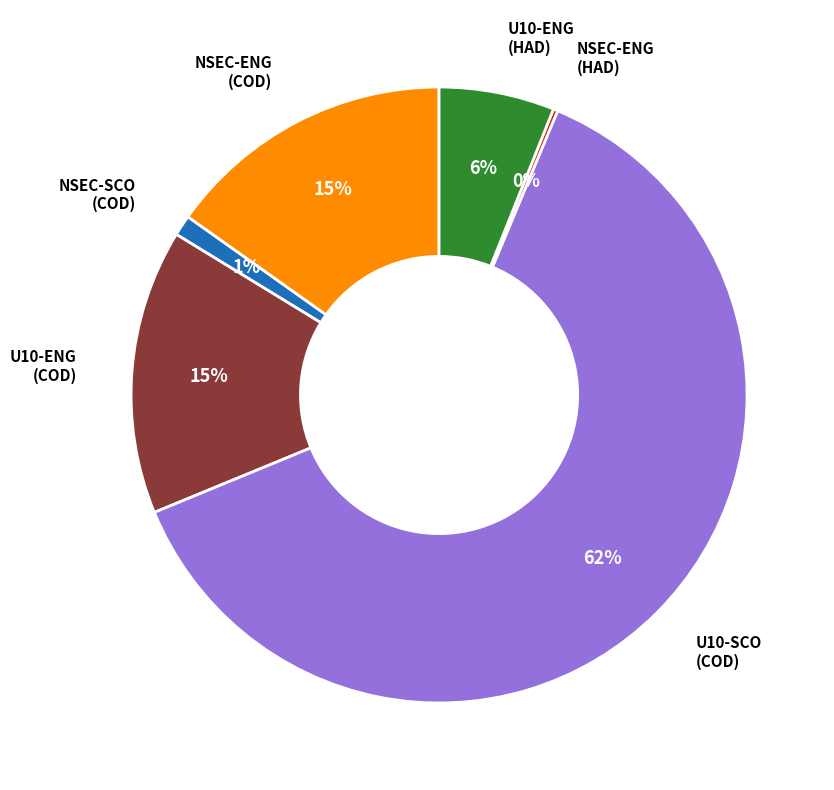

To the nearest percent, what is the average slice percentage?

17%